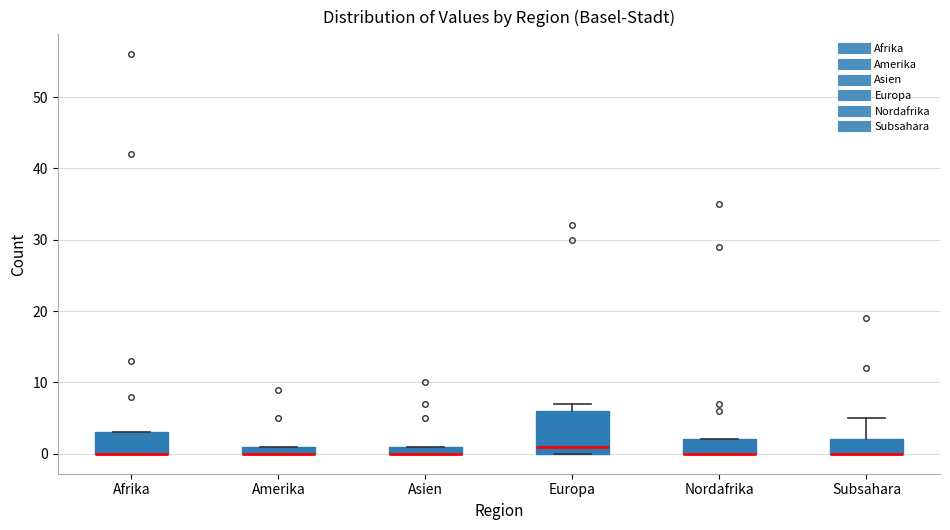

Comparing the boxes themselves (not the whiskers), which one is the tallest?

Europa